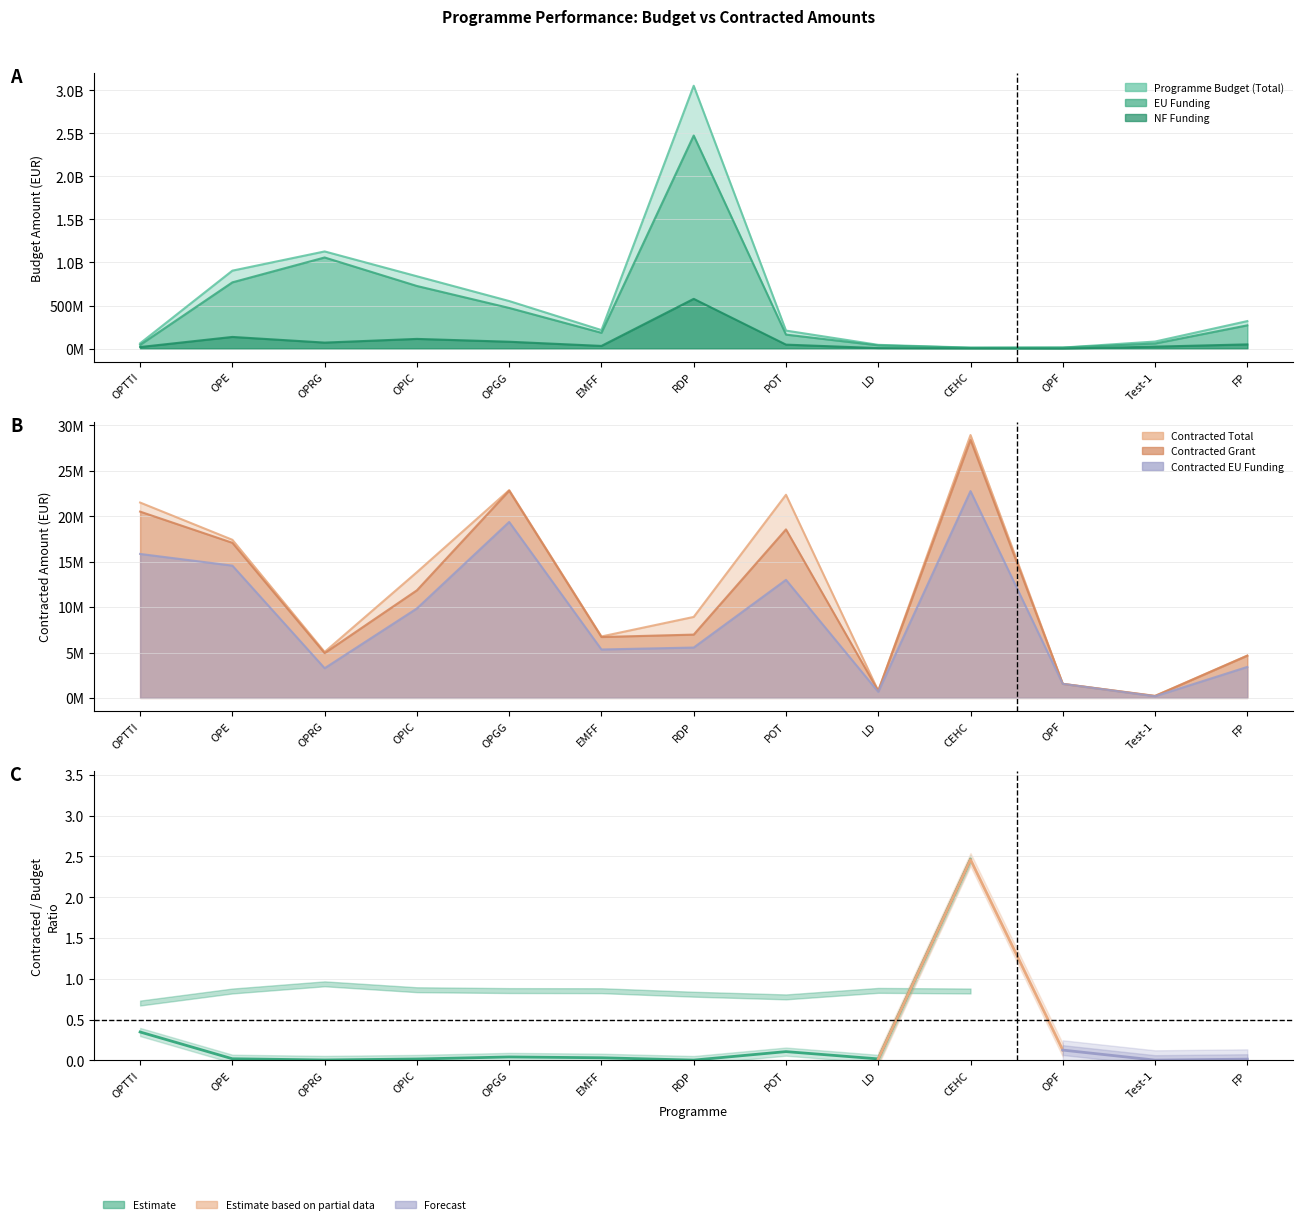

What is the difference between the maximum and minimum values in the Contracted Total series?

28720868.9